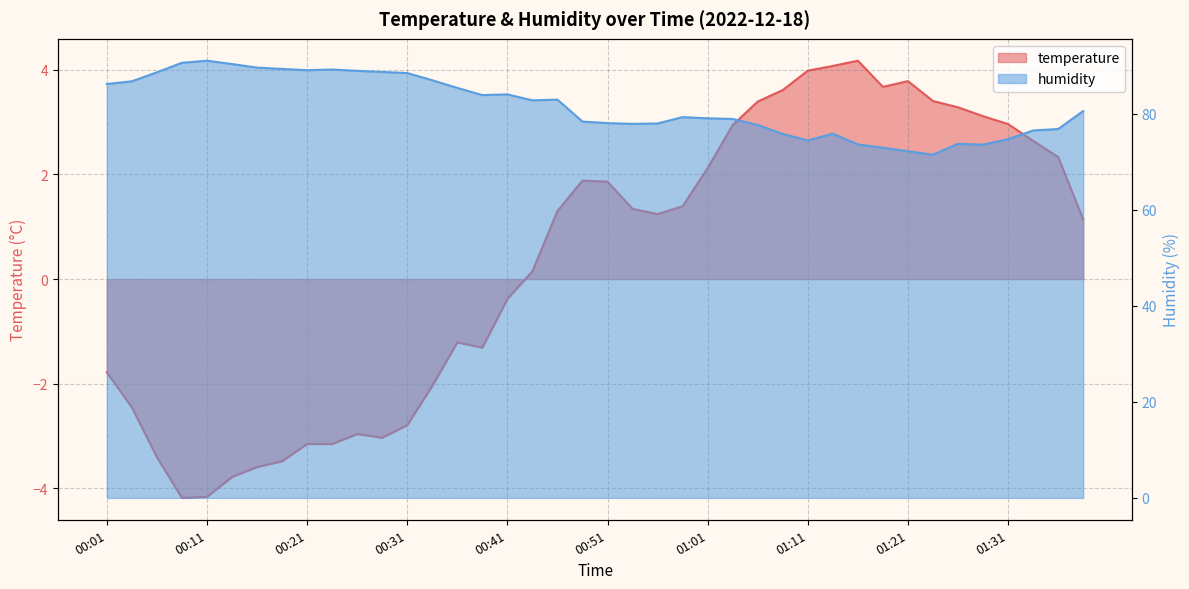

What is the sum of the humidity values at 01:21 and 01:39?

152.7